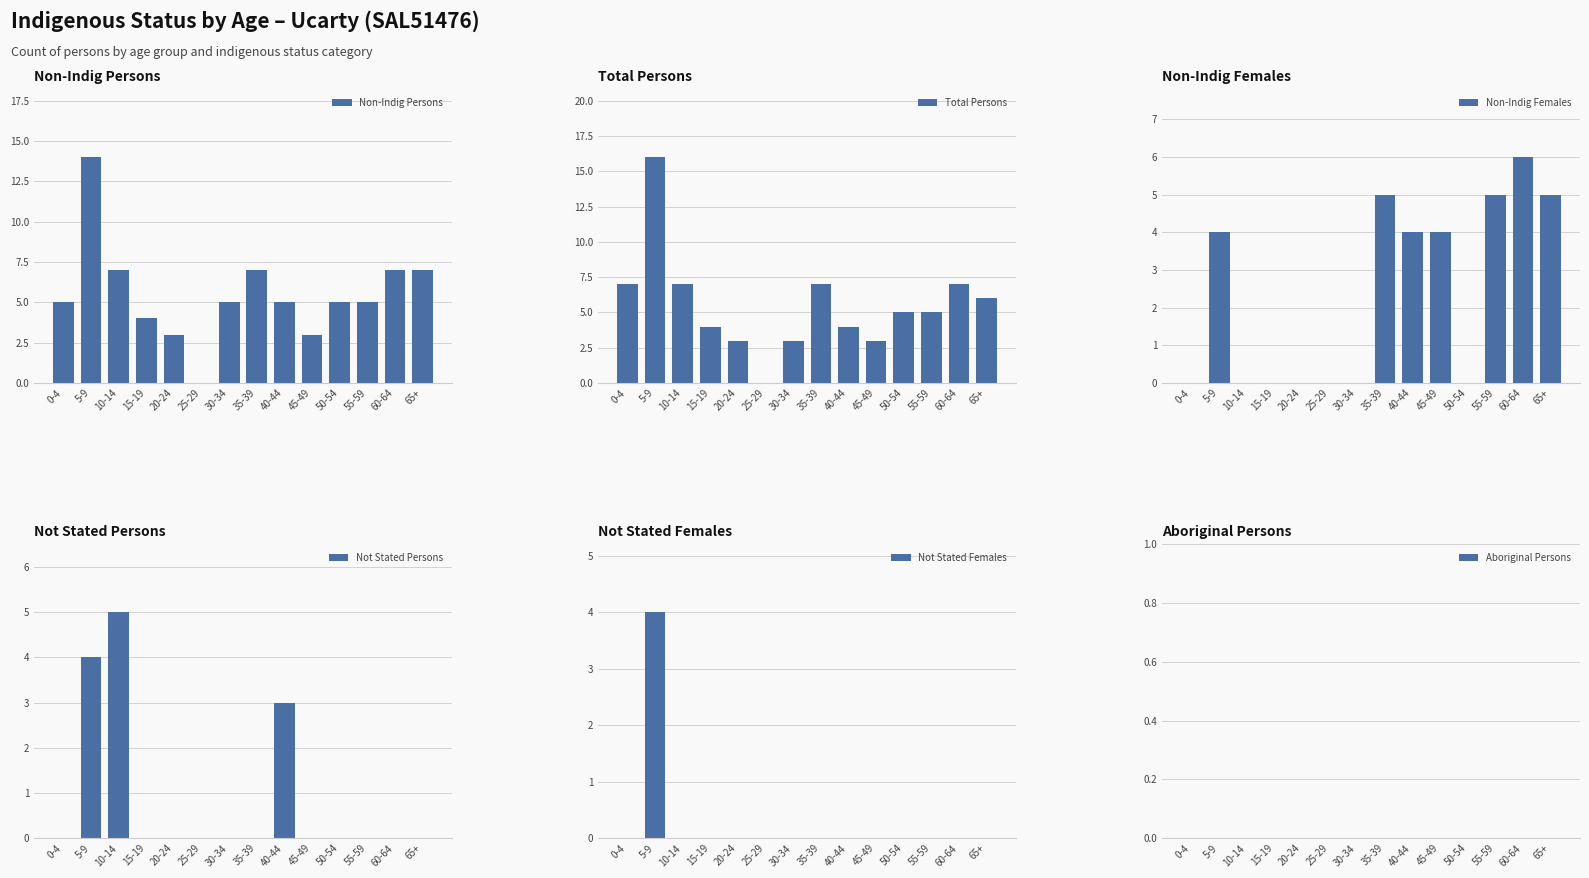

Reading left to right, what are all the values shown in this chart?

Non-Indig Persons: 5	14	7	4	3	0	5	7	5	3	5	5	7	7
Total Persons: 7	16	7	4	3	0	3	7	4	3	5	5	7	6
Non-Indig Females: 0	4	0	0	0	0	0	5	4	4	0	5	6	5
Not Stated Persons: 0	4	5	0	0	0	0	0	3	0	0	0	0	0
Not Stated Females: 0	4	0	0	0	0	0	0	0	0	0	0	0	0
Aboriginal Persons: 0	0	0	0	0	0	0	0	0	0	0	0	0	0